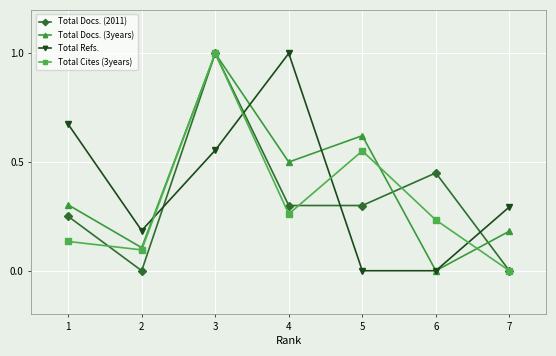

At which label does Total Docs. (3years) reach its peak?

3